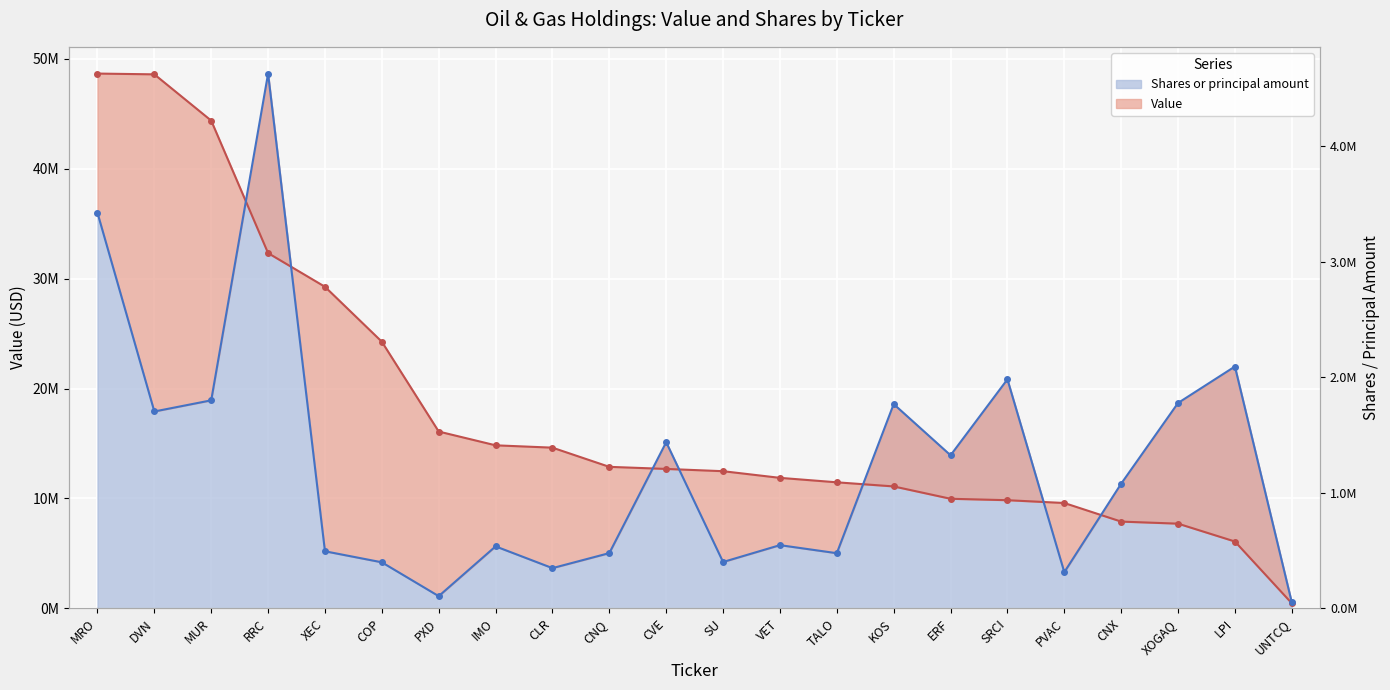

What is the difference between the Shares or principal amount values at DVN and CVE?

2796333.1